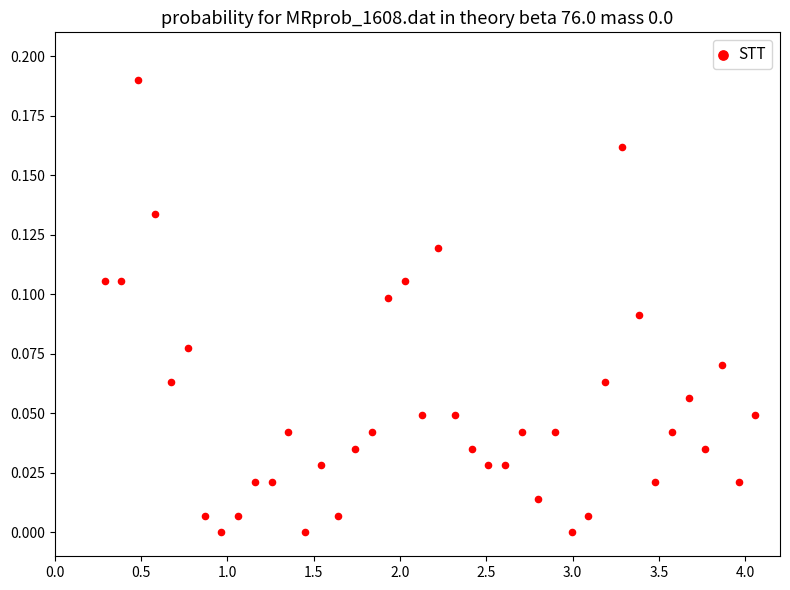

What is the range of X values (max minus min)?

3.8